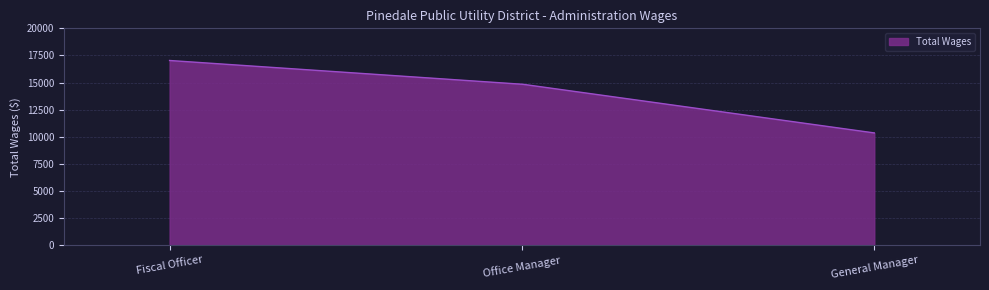

How many lines are shown in the chart?

1